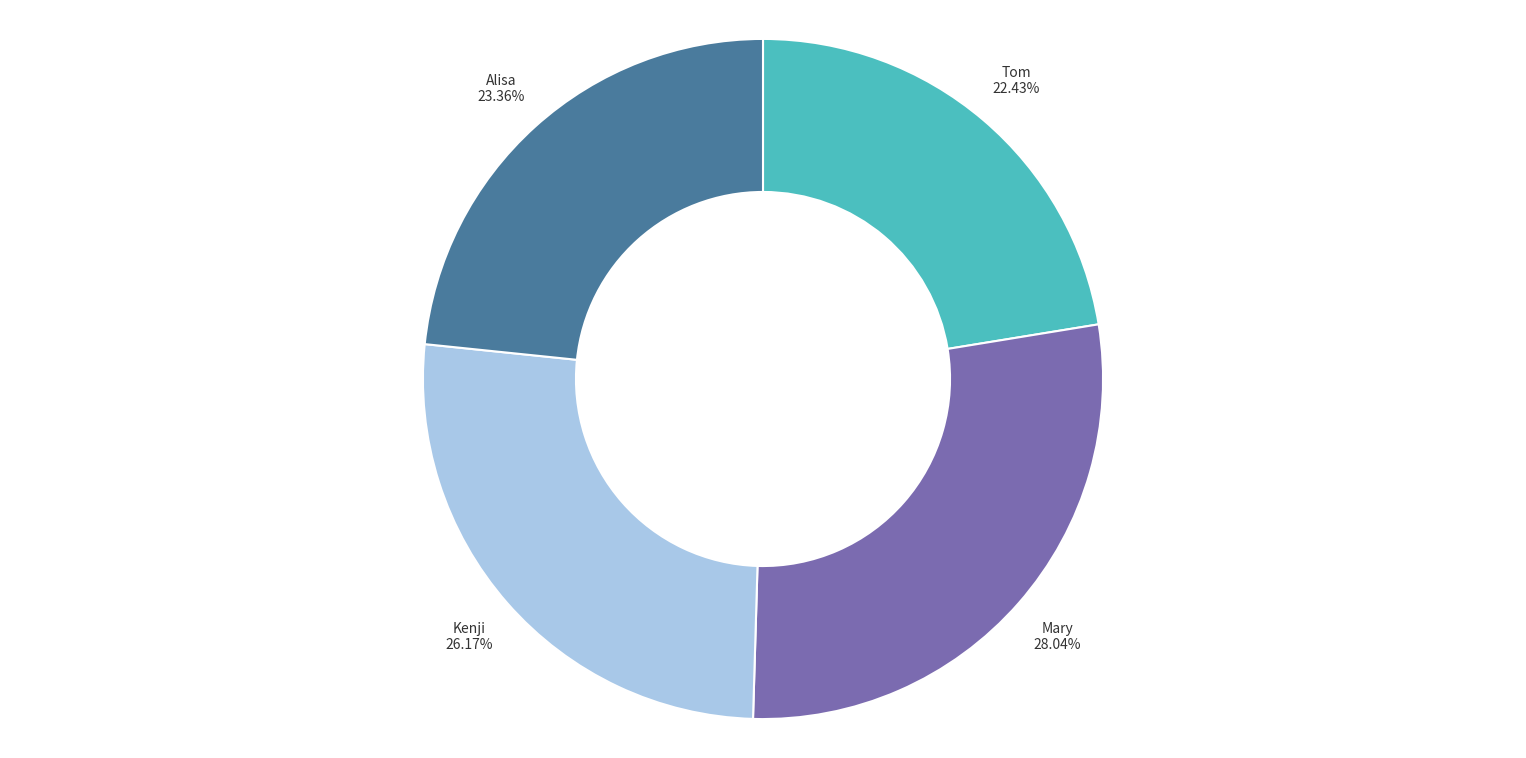

To the nearest percent, what is the combined percentage of Tom and Mary?

50%